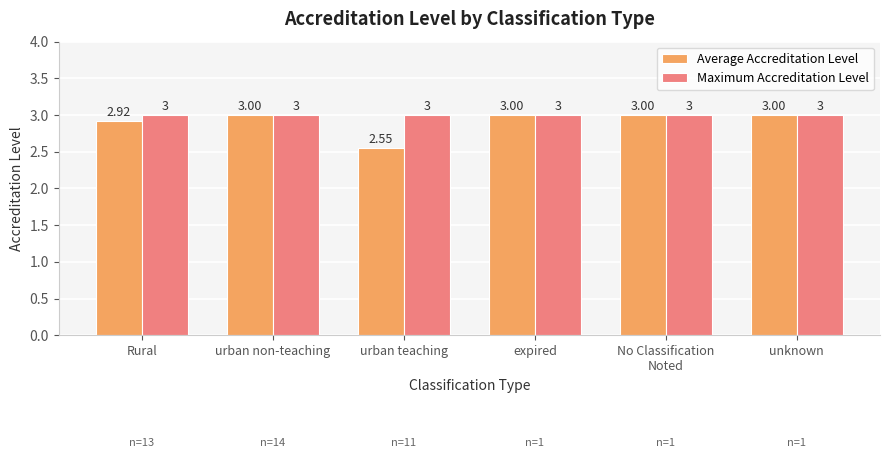

The value of Maximum Accreditation Level at unknown is 3.0. True or false?

True